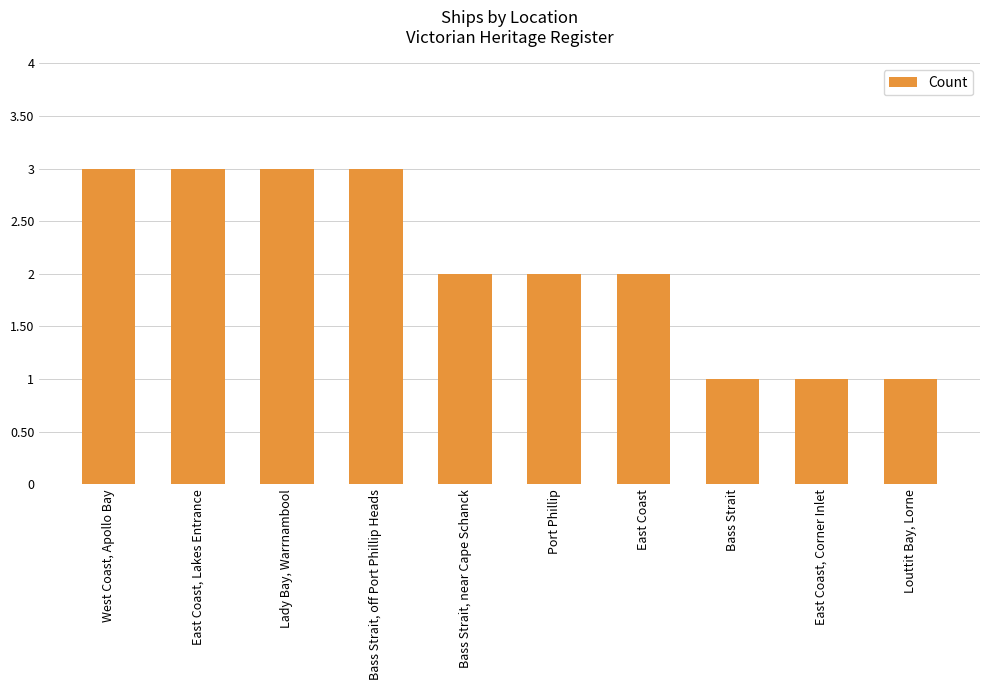

True or false: the data shows 1 at Louttit Bay, Lorne.

True